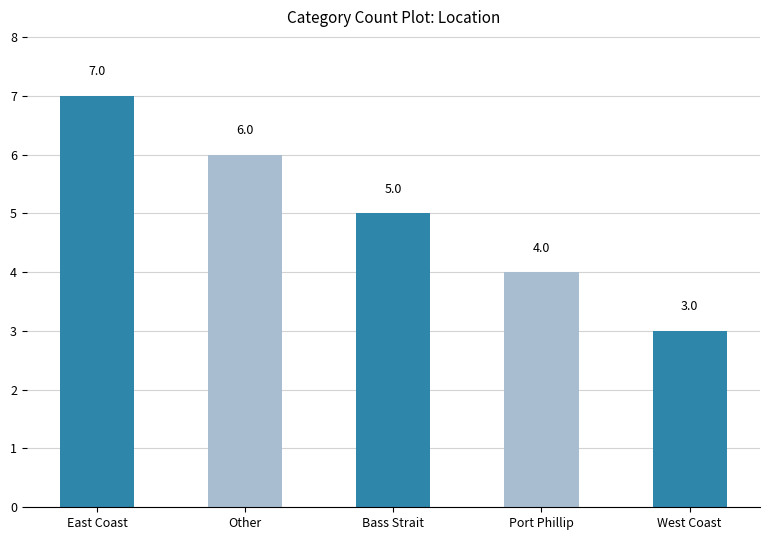

How many values are below 5?

2